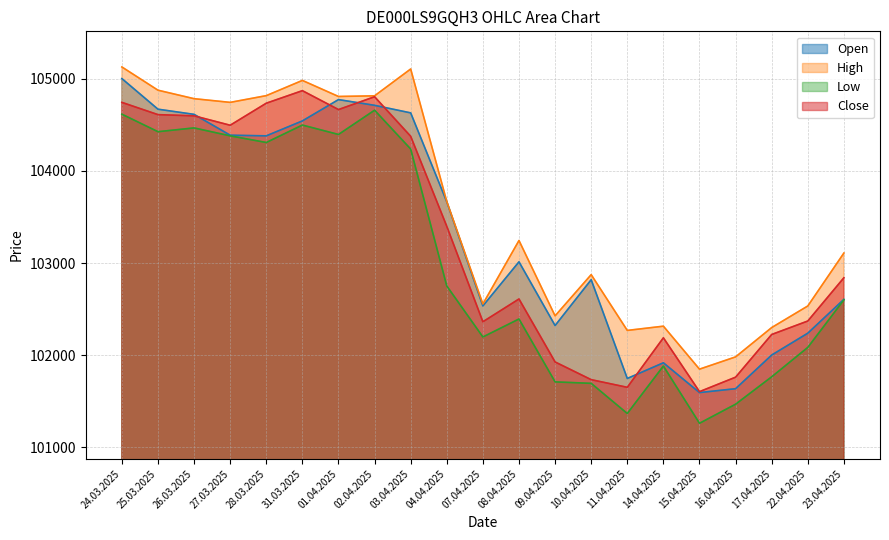

True or false: High and Open cross at least once.

False